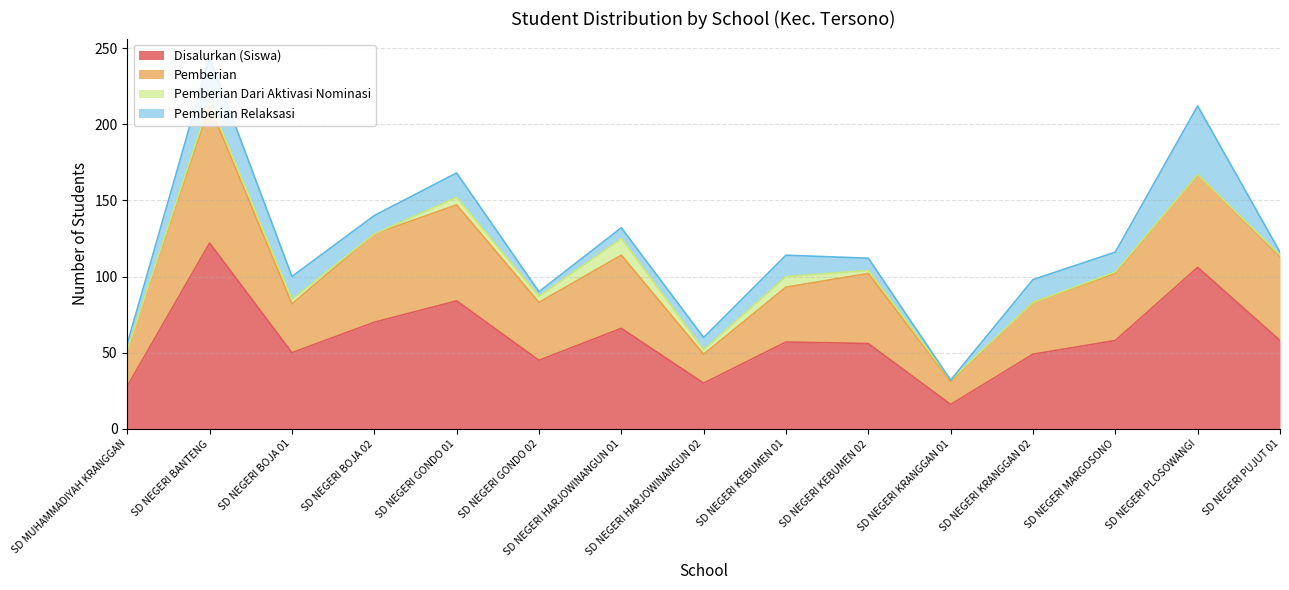

True or false: Pemberian and Disalurkan (Siswa) intersect in this chart.

False